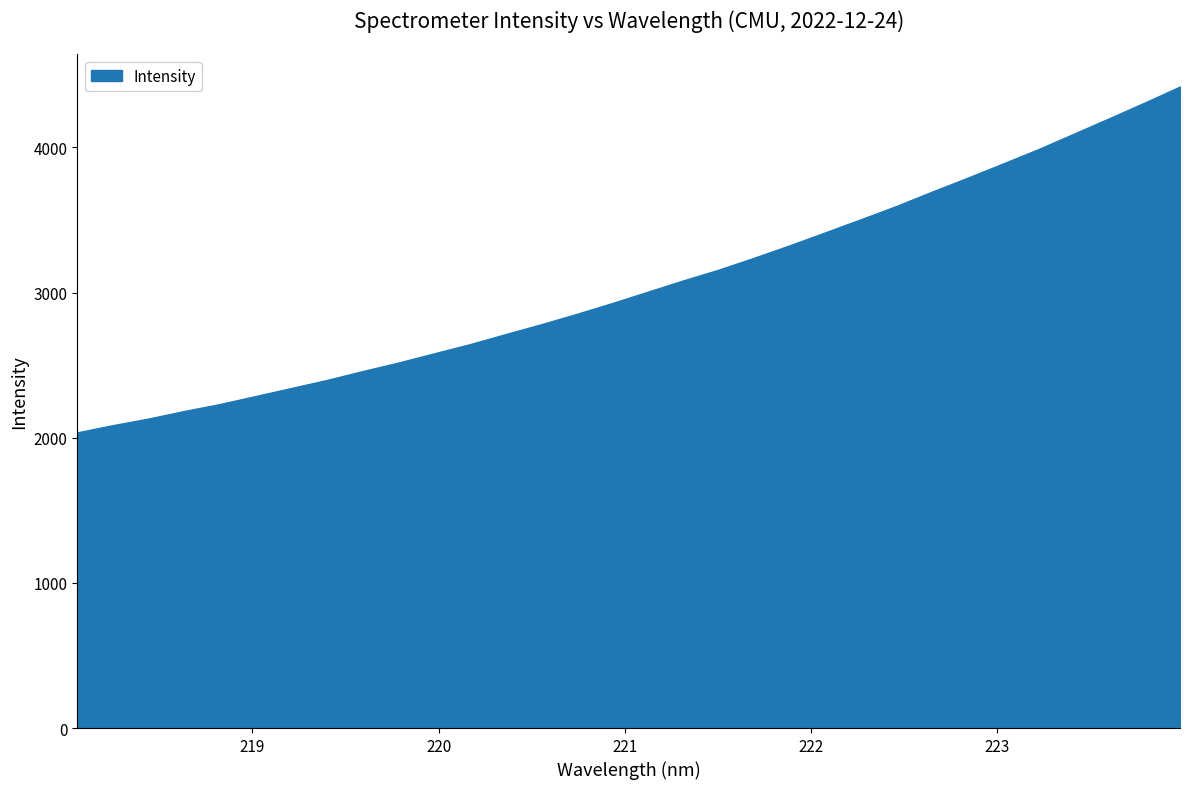

What is the difference between the maximum and minimum values?

2382.3